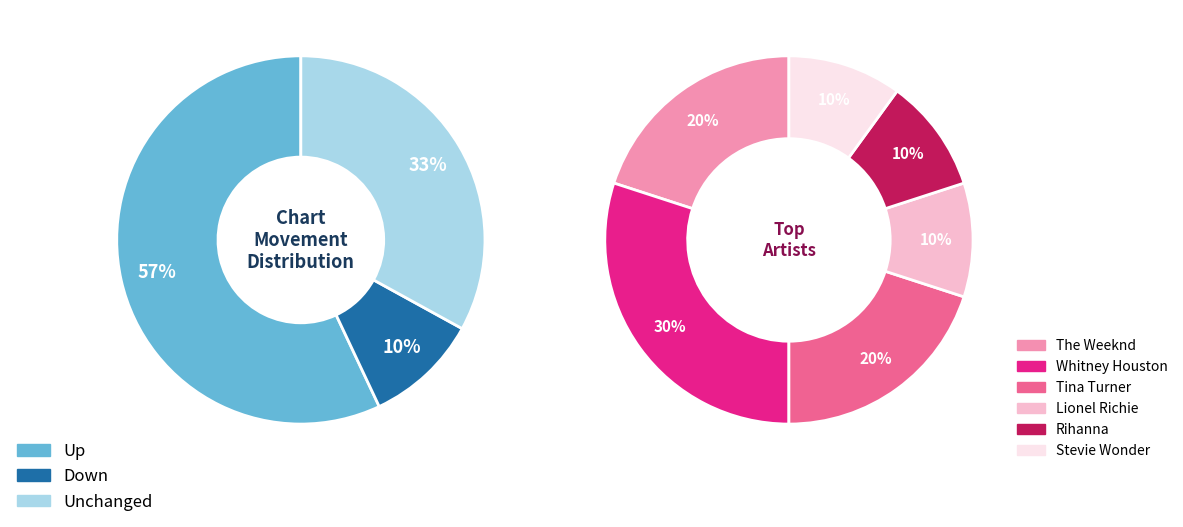

Is - the majority of the pie?

No